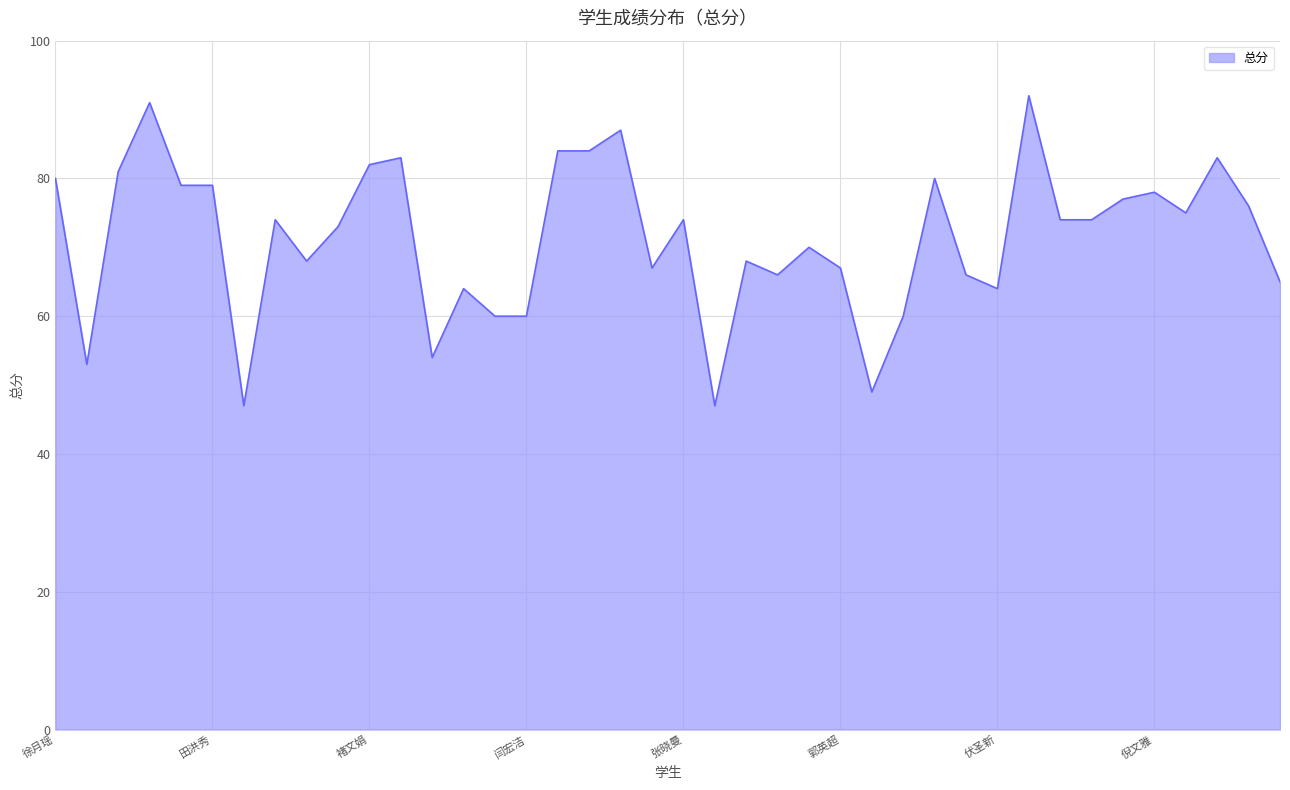

What is the greatest value displayed?

92